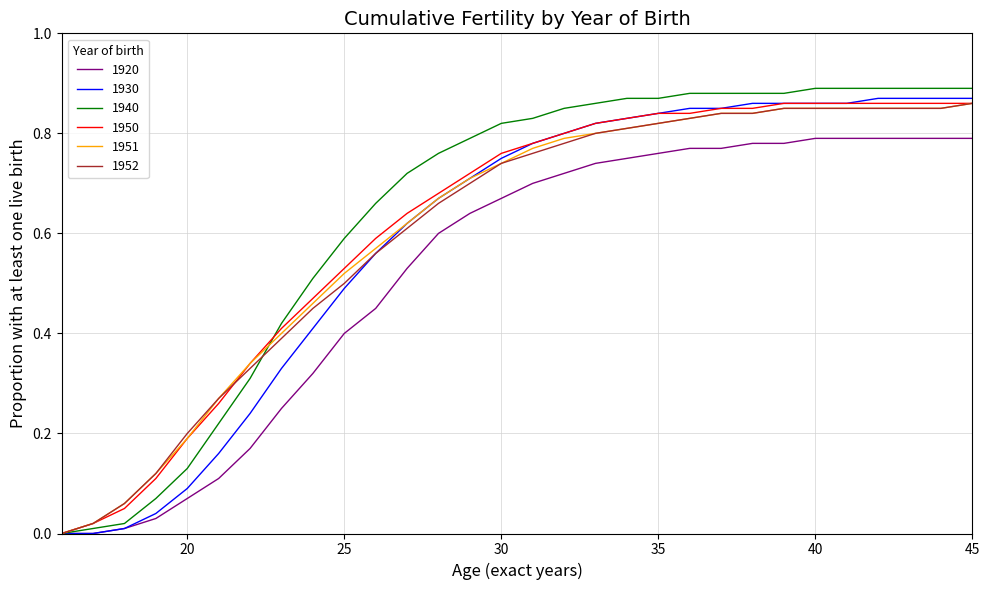

How many lines are shown in the chart?

6